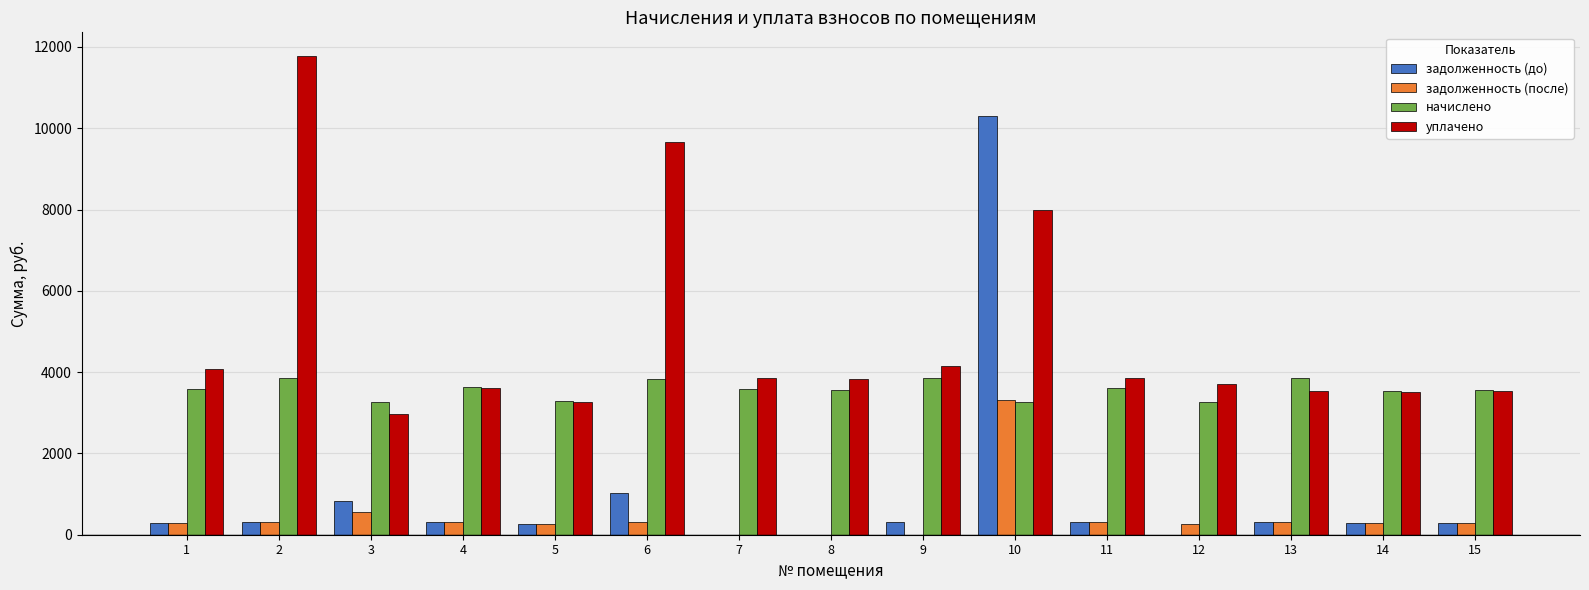

What is the sum of the уплачено values at 2 and 3?

14742.3